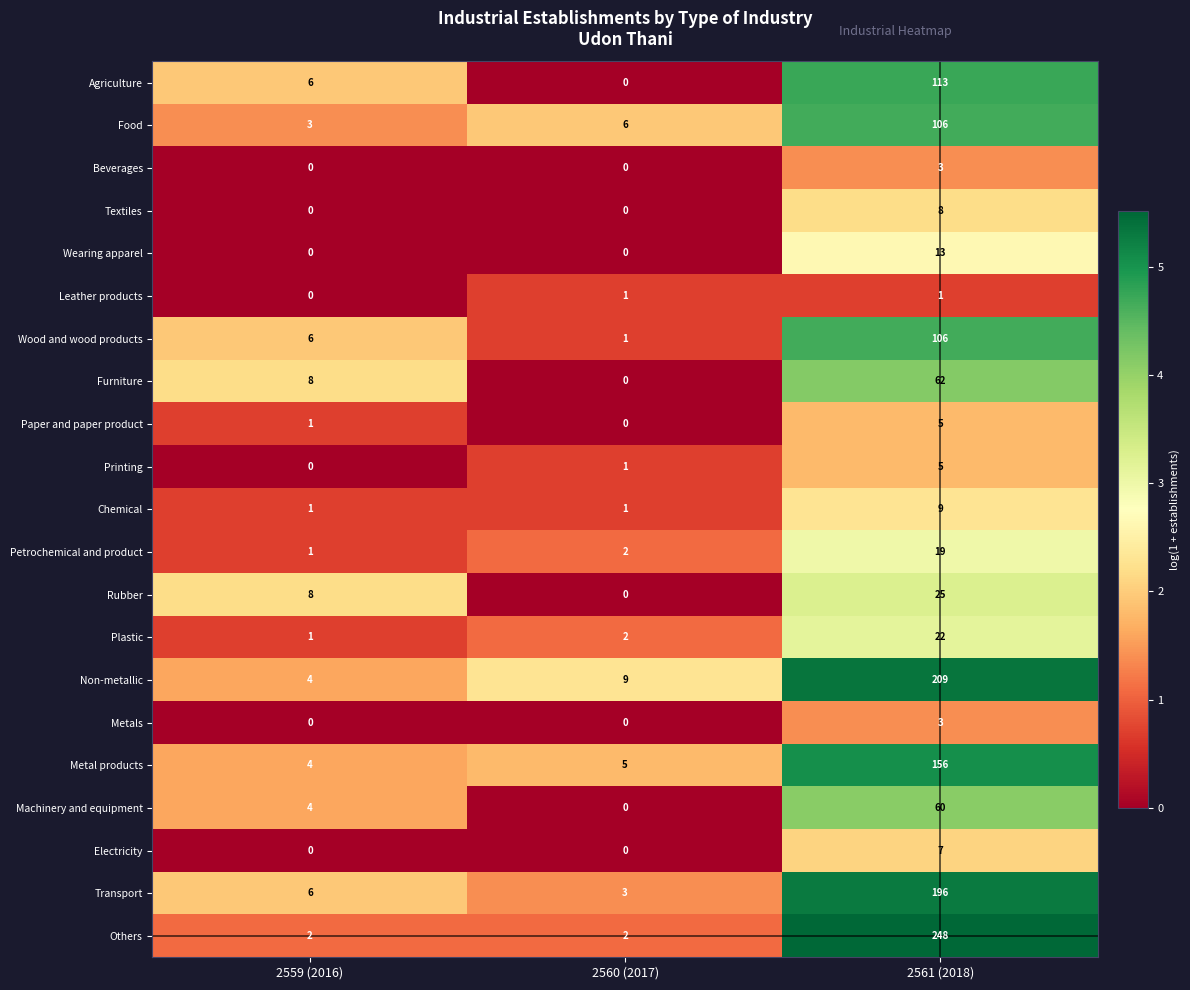

What is the approximate value of Agriculture at 2561 (2018)?

113